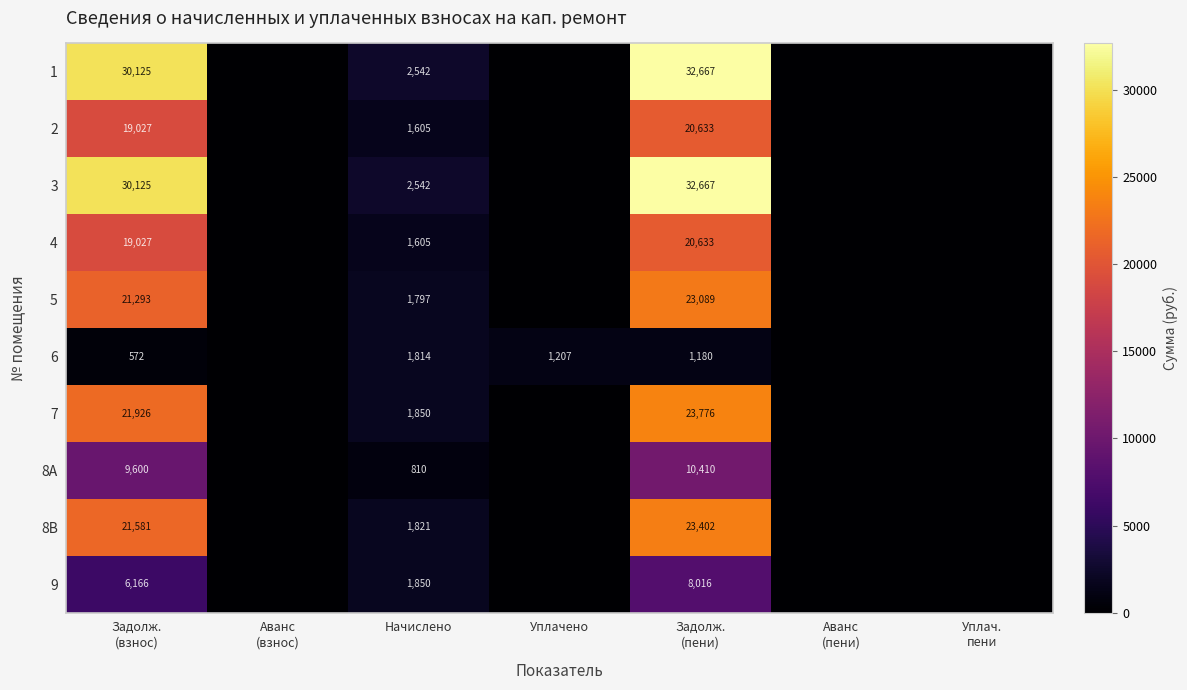

Is it true that 4 equals 521 at Начислено?

False